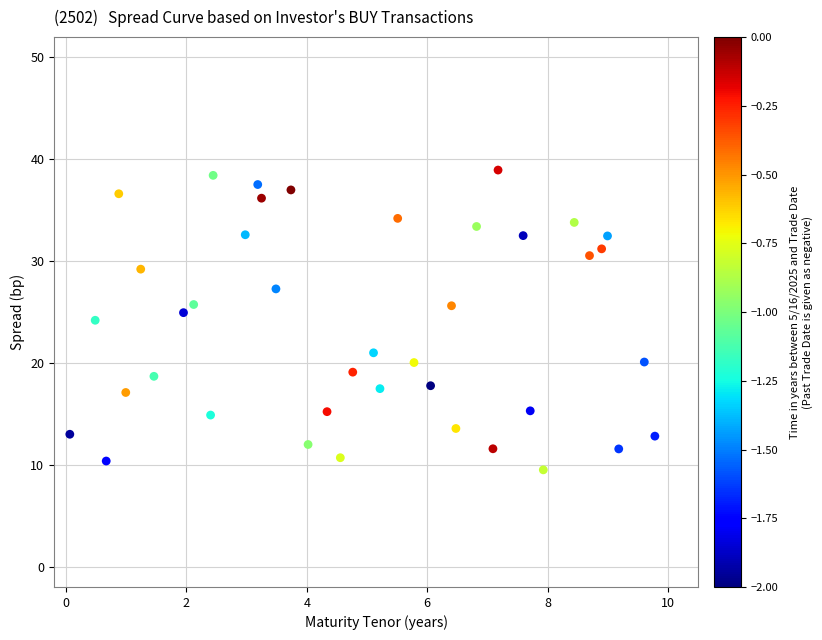

What is the range of X values (max minus min)?

9.7